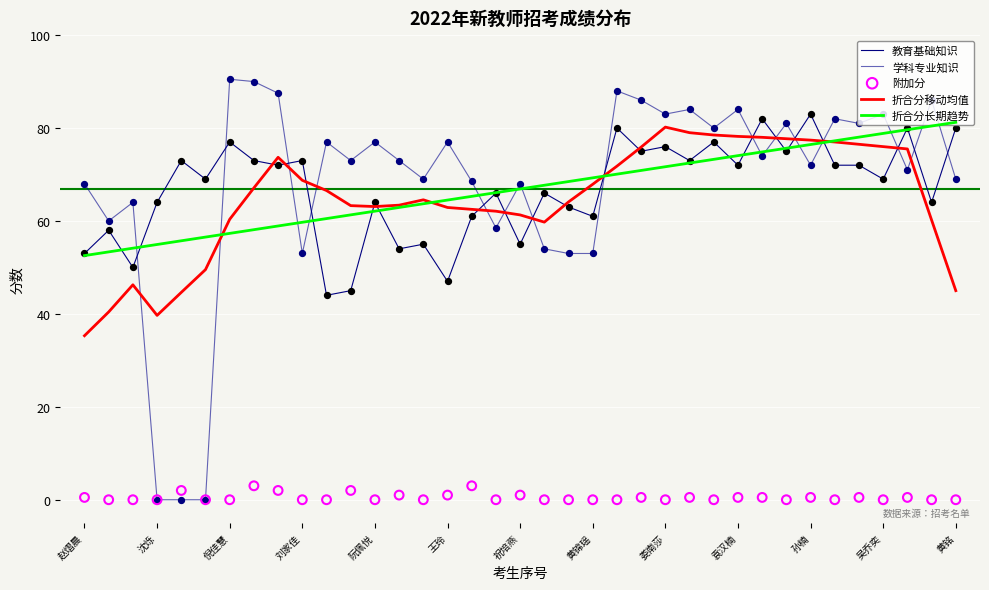

Is the value of 折合分长期趋势 at 22 greater than the value of 教育基础知识 at 王玲?

Yes